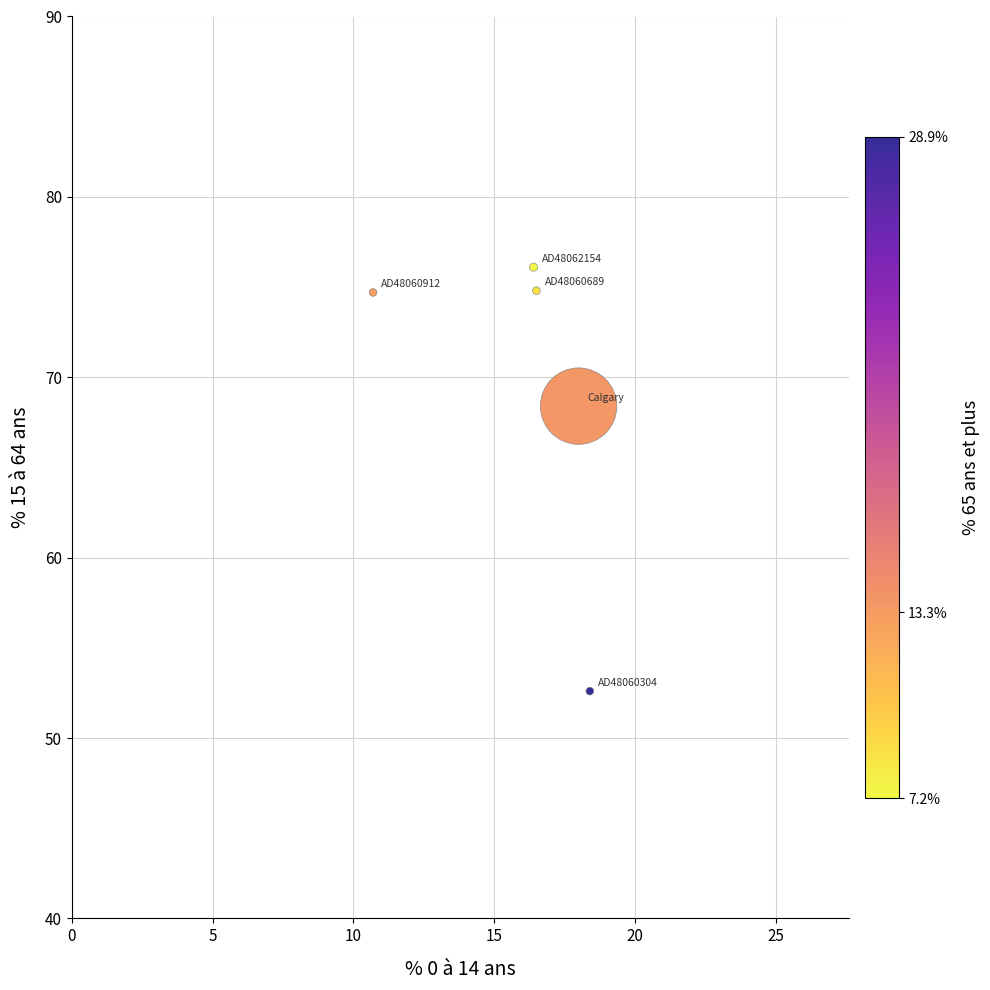

What is the average X value?

16.0